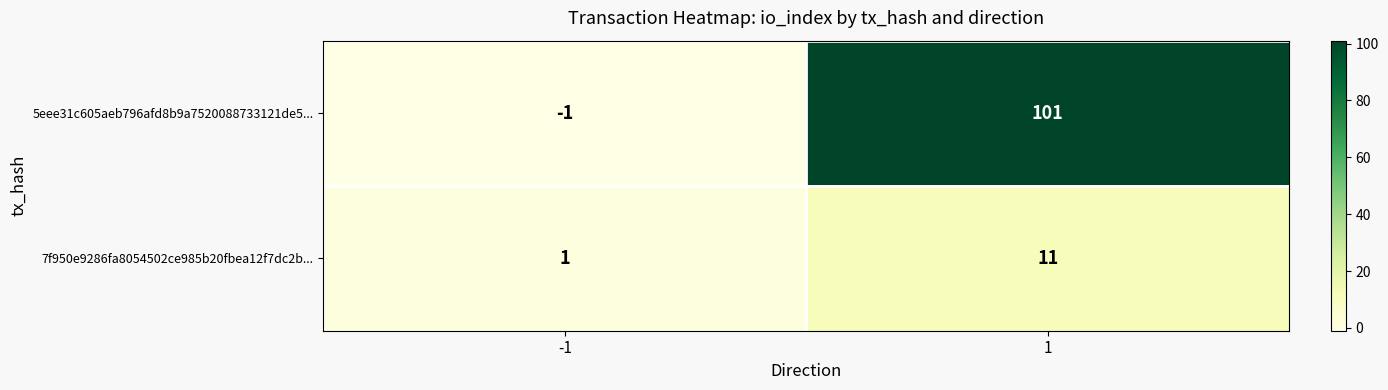

Rank the series by their maximum value, from highest to lowest.

5eee31c605aeb796afd8b9a7520088733121de5..., 7f950e9286fa8054502ce985b20fbea12f7dc2b...